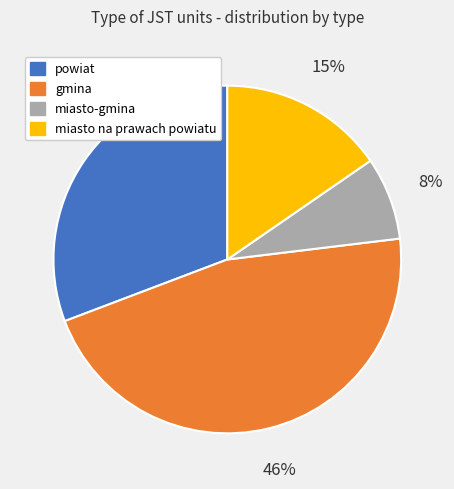

Which category has the biggest portion of the pie?

gmina